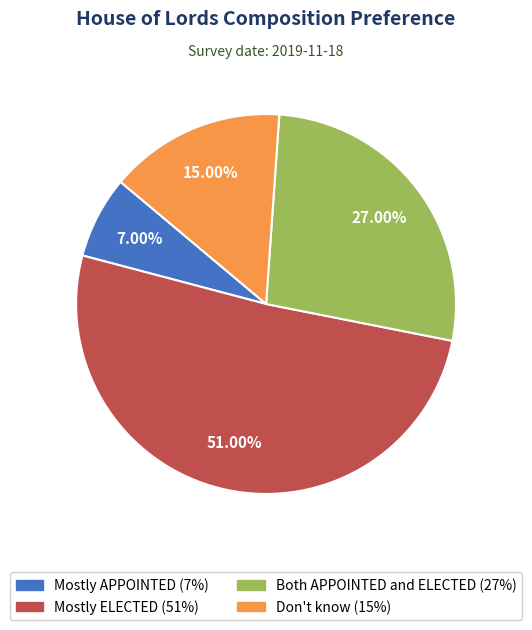

To the nearest percent, what is the average slice percentage?

25%